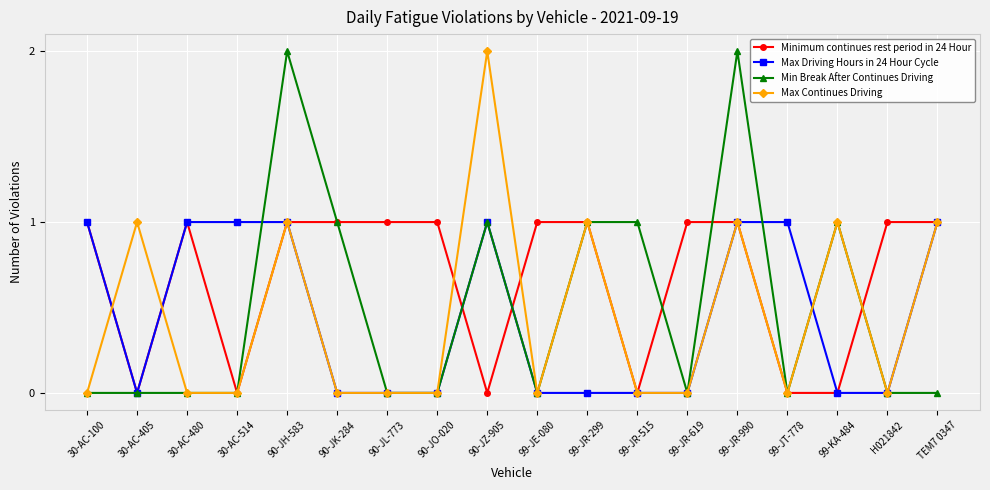

What is the difference between the maximum and minimum values in the Minimum continues rest period in 24 Hour series?

1